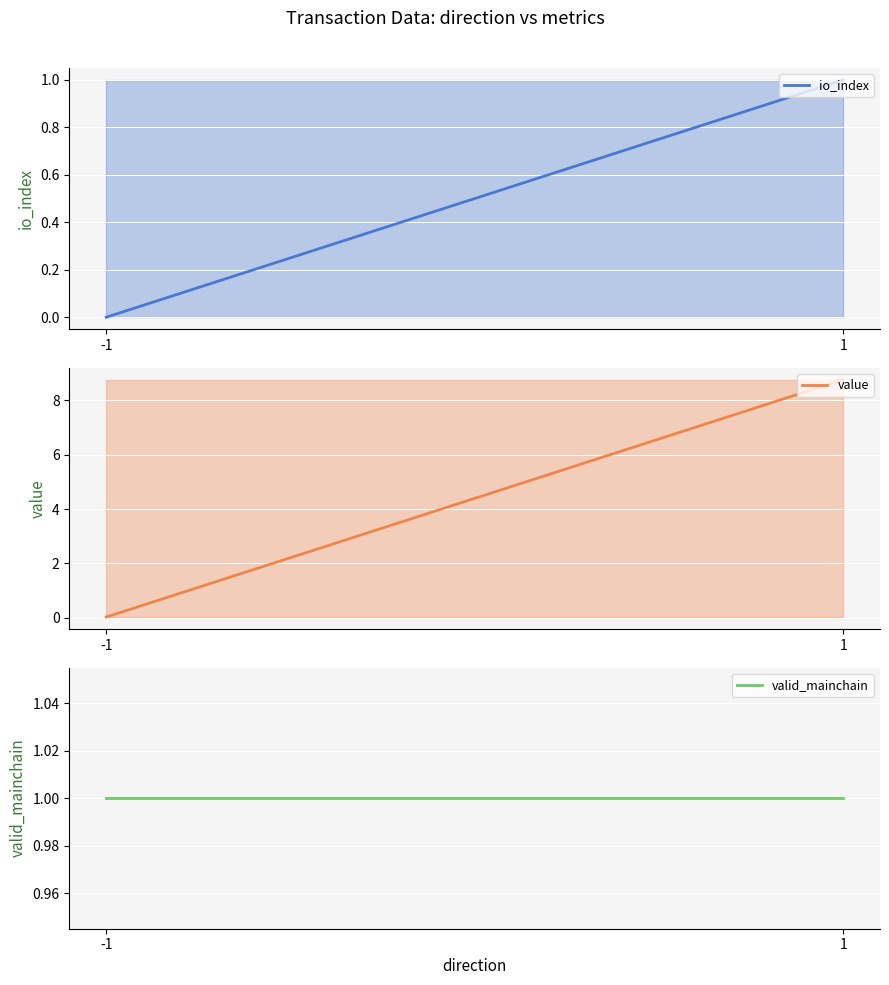

What is the highest value of the value series?

8.8